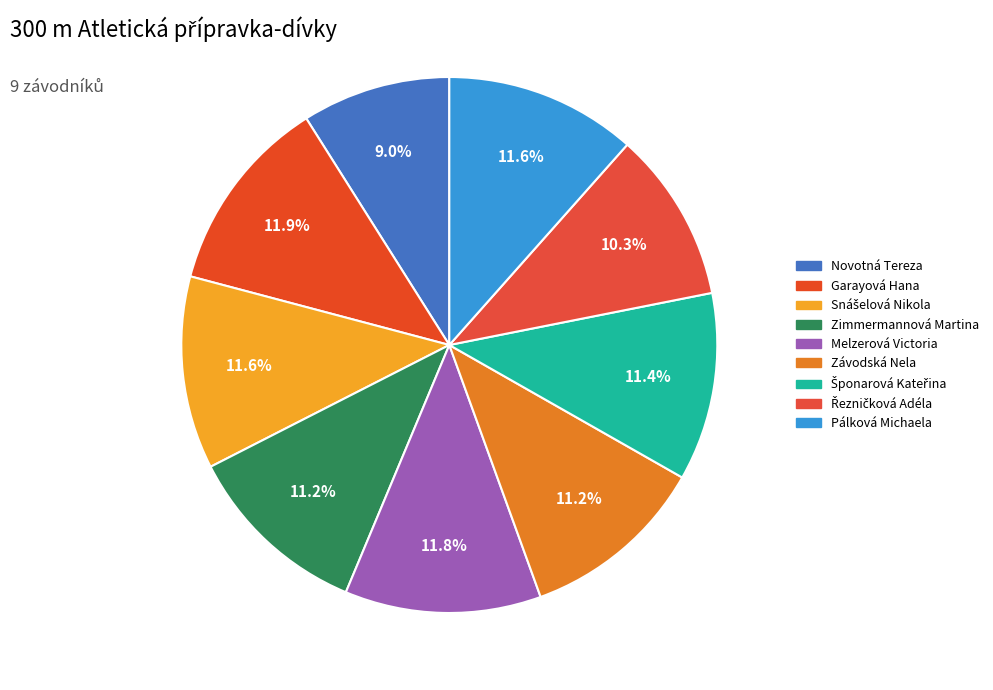

To the nearest percent, what portion does Šponarová Kateřina represent?

11%